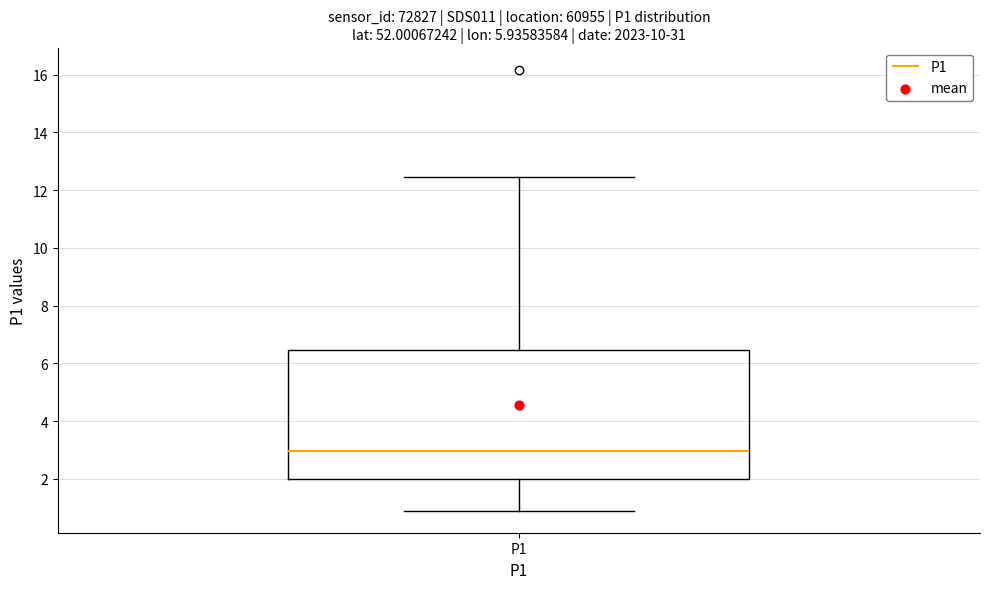

Read this box plot against the y-axis: the position of the median line, the range covered by the box, and the ends of both whiskers. The values are not printed on the chart, so give them approximately, as read against the axis.

median 3.0, box 2.0 to 6.4, whiskers 1.0 to 12.4